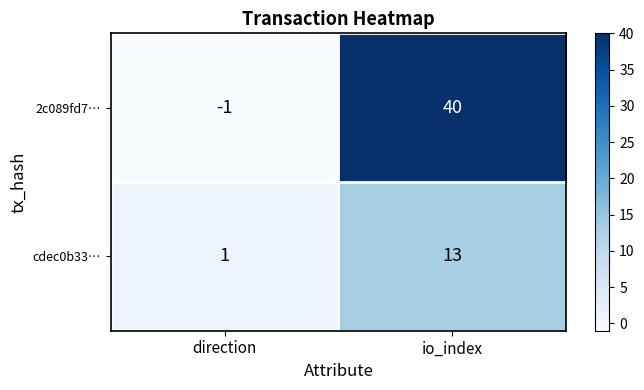

At io_index, list the series in order from smallest to largest.

cdec0b33…, 2c089fd7…